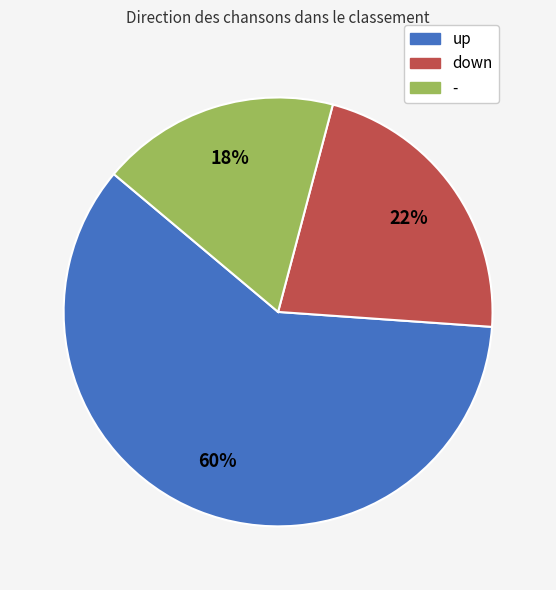

What is the majority slice?

up